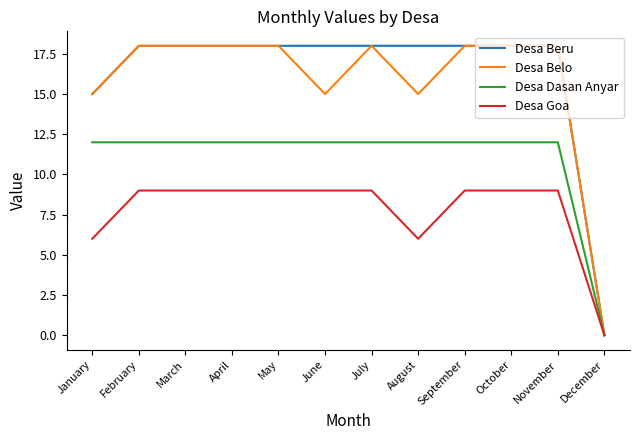

Count the Desa Goa values in the range 9 to 10.

9